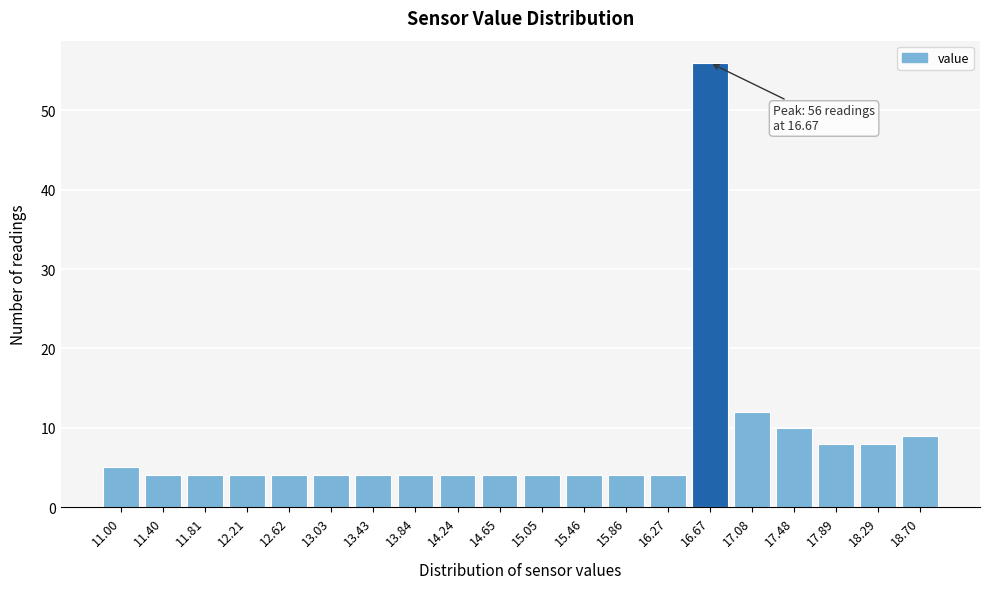

Reading left to right, extract all data points from this chart.

5	4	4	4	4	4	4	4	4	4	4	4	4	4	56	12	10	8	8	9